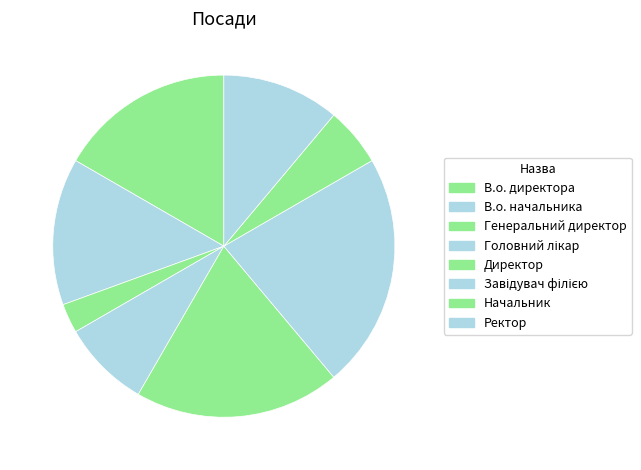

How many slices are in this pie chart?

8